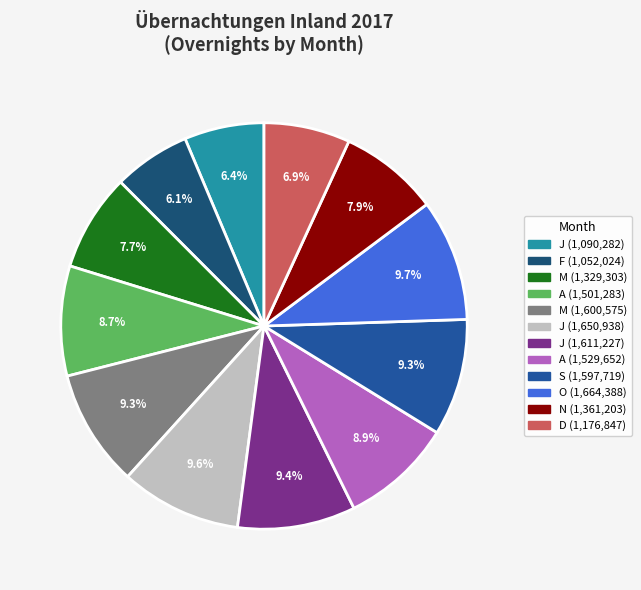

Does any single category account for the majority?

No